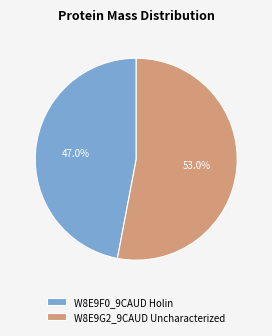

How many segments does this pie chart have?

2